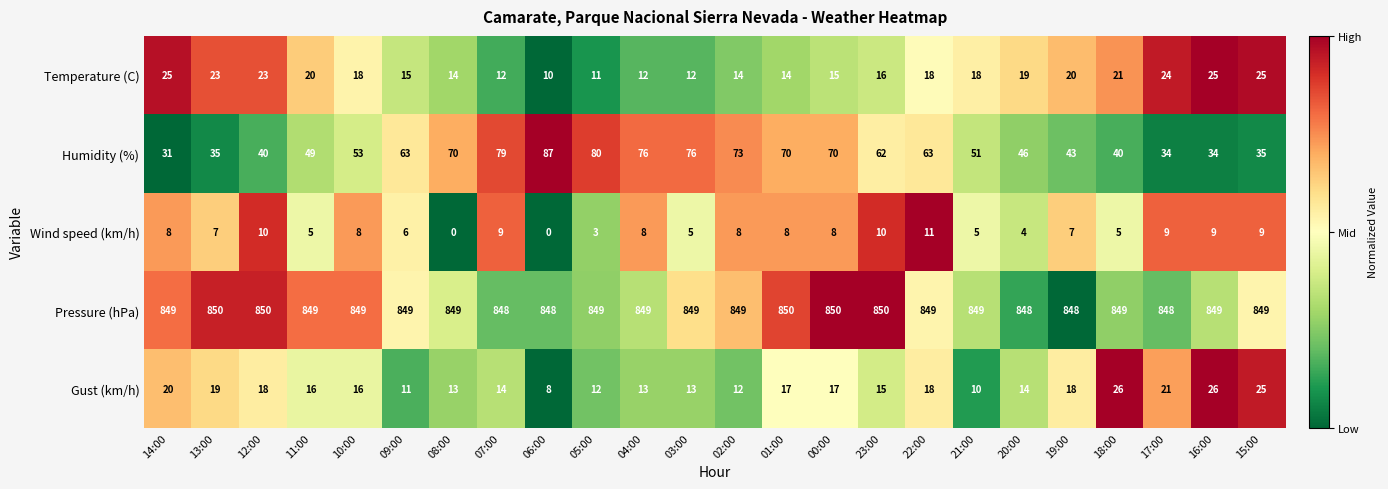

At which category is the sum across all series the highest?

07:00